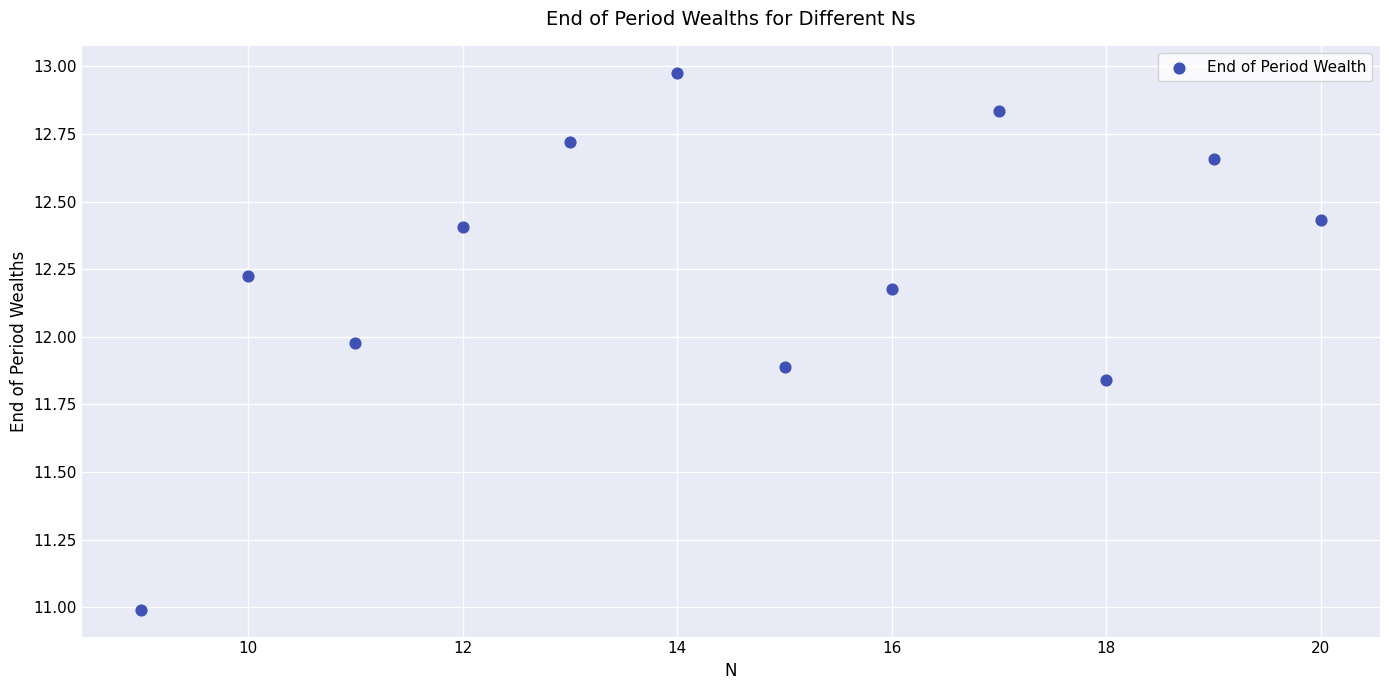

What is the range of Y values (max minus min)?

2.0